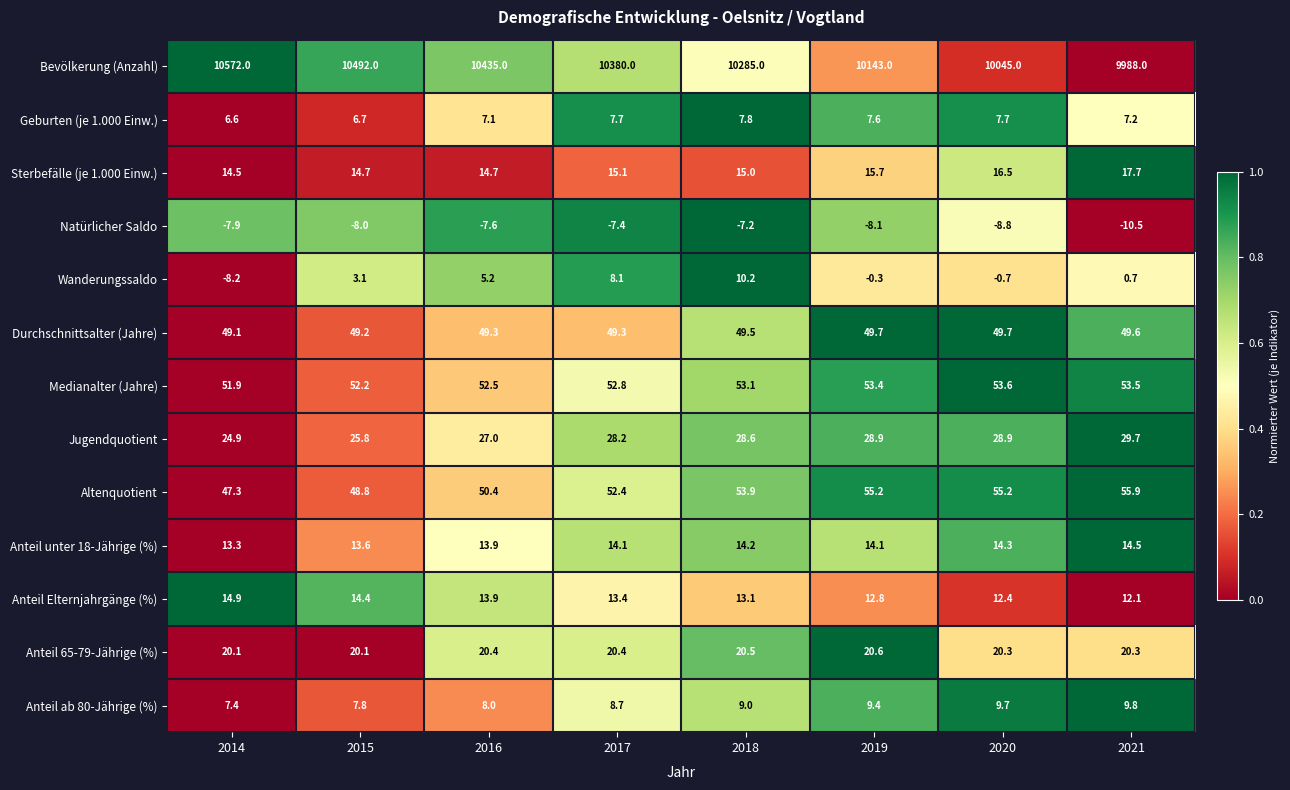

Which series has the widest spread of values?

Bevölkerung (Anzahl)